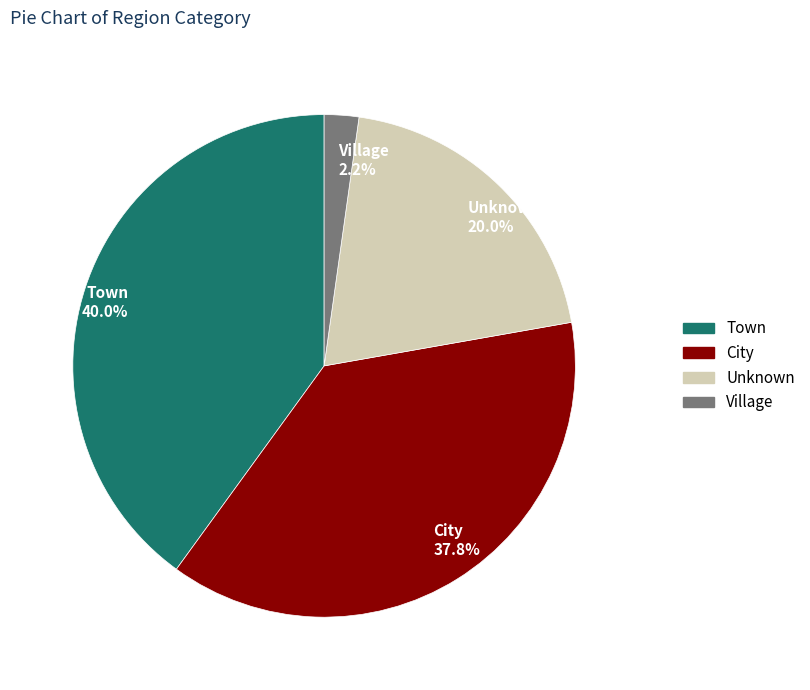

Between Village and Town, which is larger?

Town